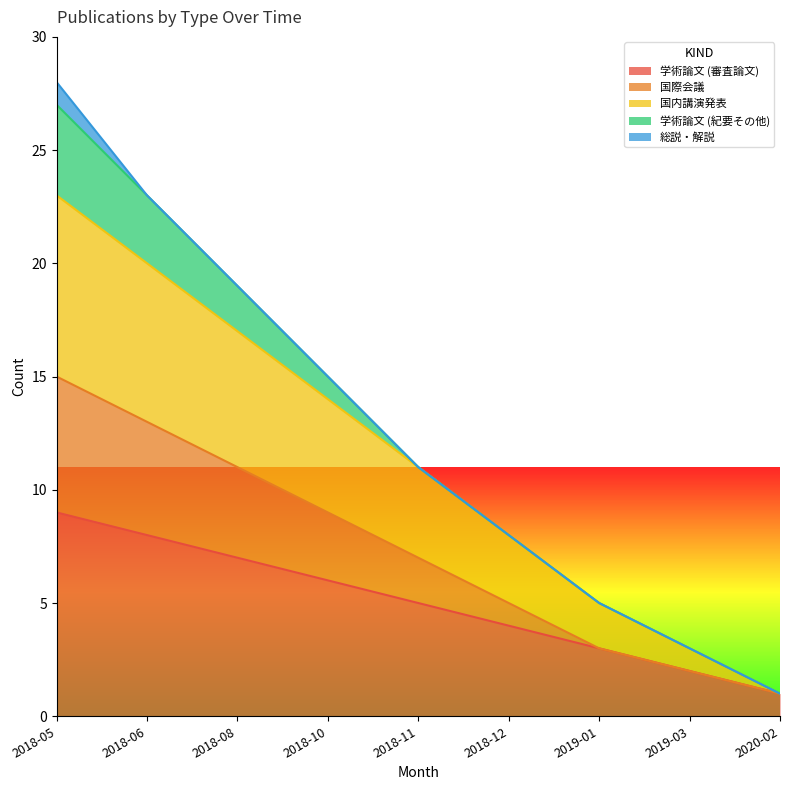

Rank the categories by 学術論文 (審査論文) value from highest to lowest.

2018-05, 2018-06, 2018-08, 2018-10, 2018-11, 2018-12, 2019-01, 2019-03, 2020-02